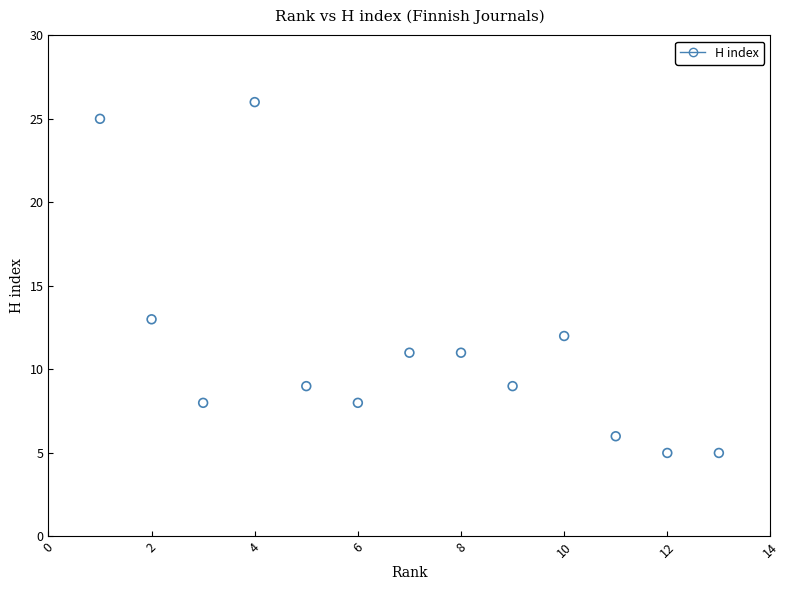

What Y value in the scatter plot is closest to 15?

13